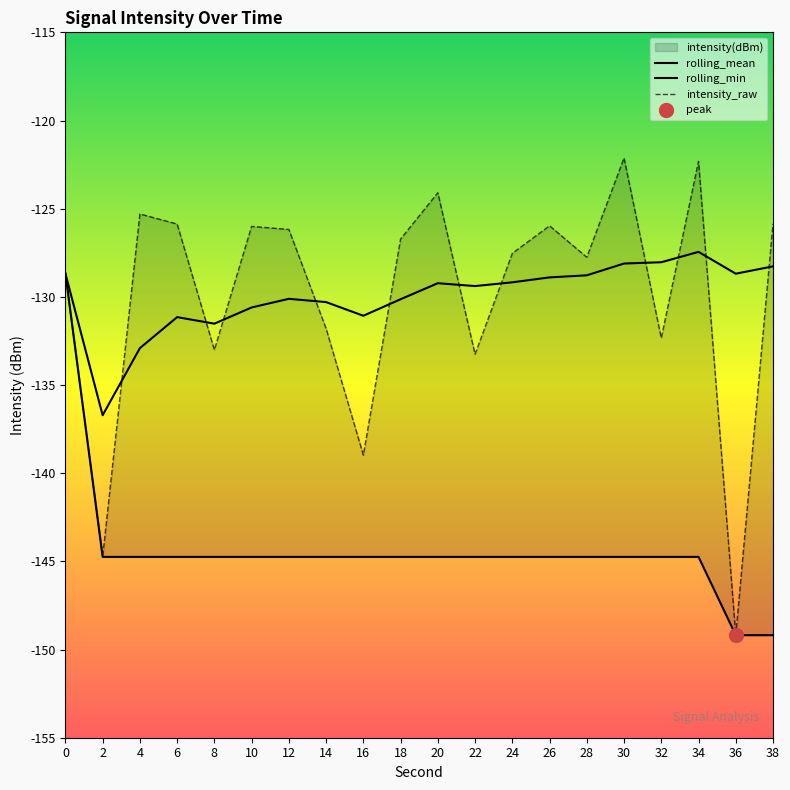

True or false: rolling_min and intensity_raw cross at least once.

False